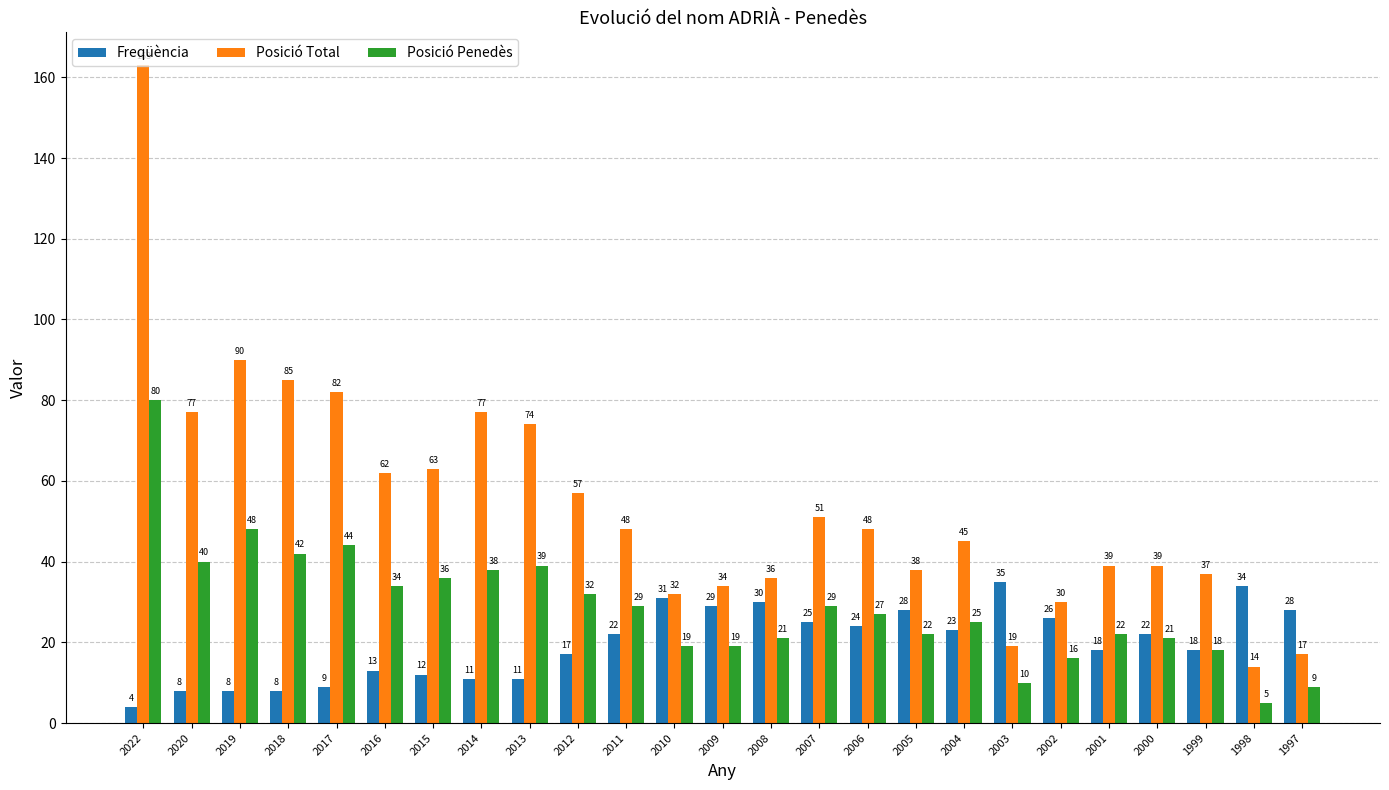

At which category does the chart reach its peak across all series?

2022